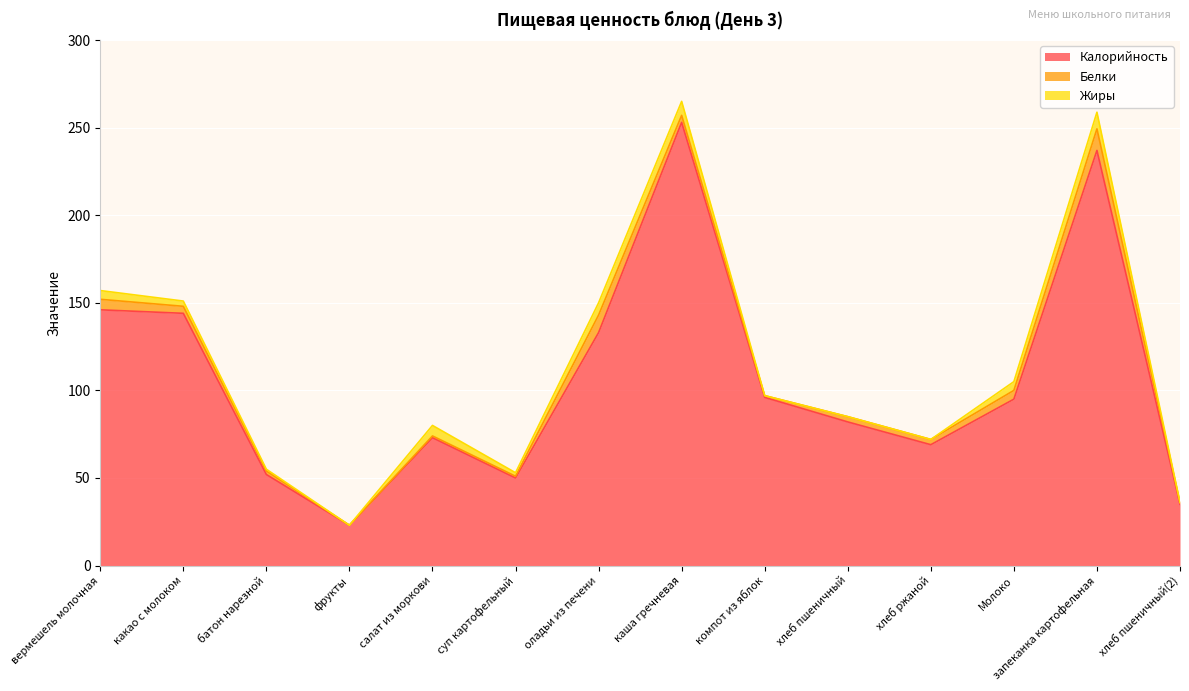

Which category has the highest value in the Калорийность series?

каша гречневая